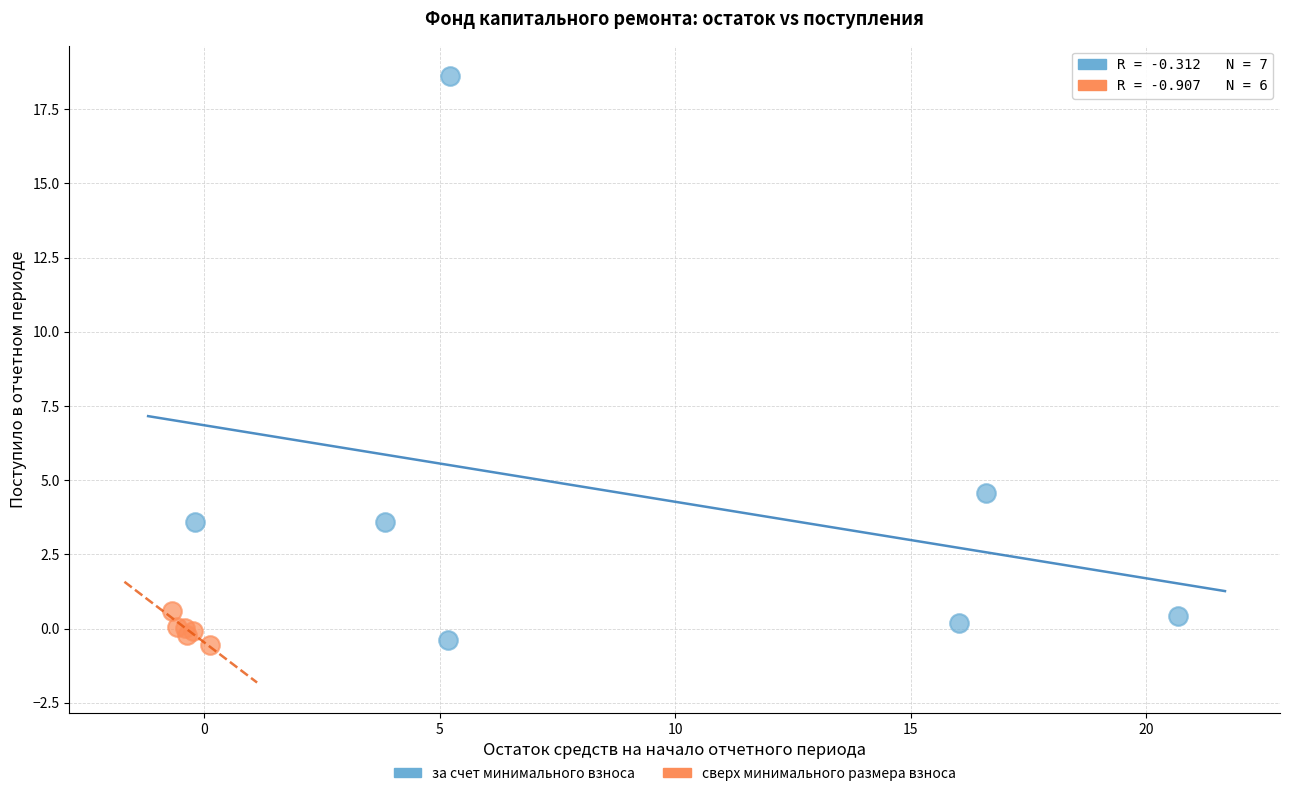

What are all the series names shown in the legend?

за счет минимального взноса, сверх минимального размера взноса